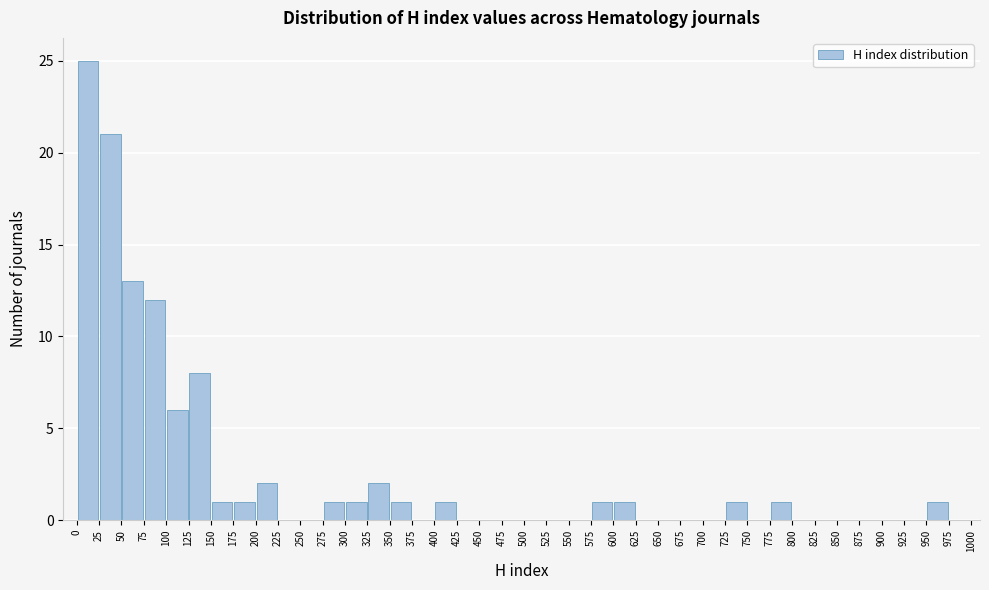

Reading left to right, list every bar in this chart as the range it spans on the x-axis followed by its height. The values are not printed on the chart, so give them approximately, as read against the axis.

0 to 25: 25
25 to 50: 21
50 to 75: 13
75 to 100: 12
100 to 125: 6
125 to 150: 8
150 to 175: 1
175 to 200: 1
200 to 225: 2
225 to 250: 0
250 to 275: 0
275 to 300: 1
300 to 325: 1
325 to 350: 2
350 to 375: 1
375 to 400: 0
400 to 425: 1
425 to 450: 0
450 to 475: 0
475 to 500: 0
500 to 525: 0
525 to 550: 0
550 to 575: 0
575 to 600: 1
600 to 625: 1
625 to 650: 0
650 to 675: 0
675 to 700: 0
700 to 725: 0
725 to 750: 1
750 to 775: 0
775 to 800: 1
800 to 825: 0
825 to 850: 0
850 to 875: 0
875 to 900: 0
900 to 925: 0
925 to 950: 0
950 to 975: 1
975 to 1000: 0